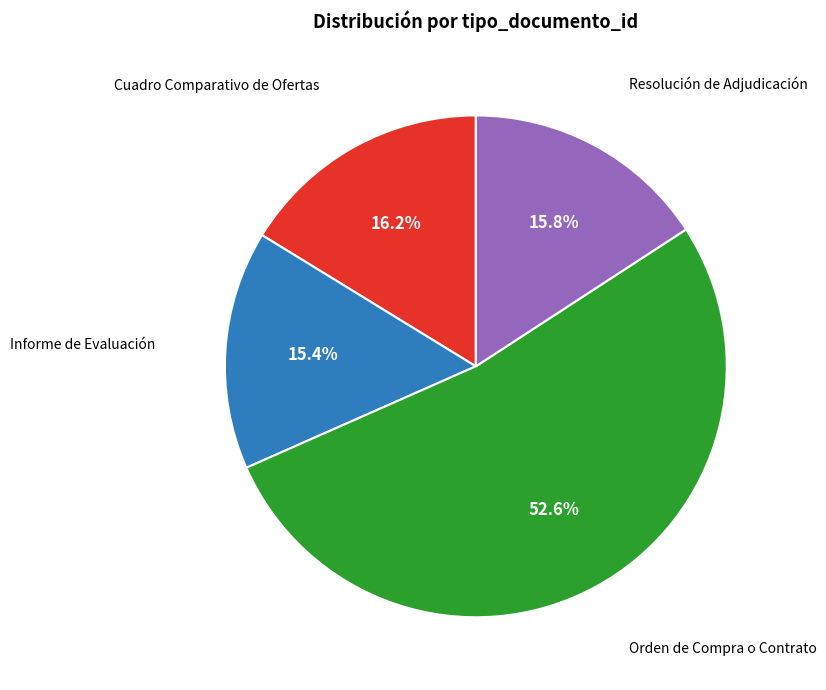

How many segments does this pie chart have?

4